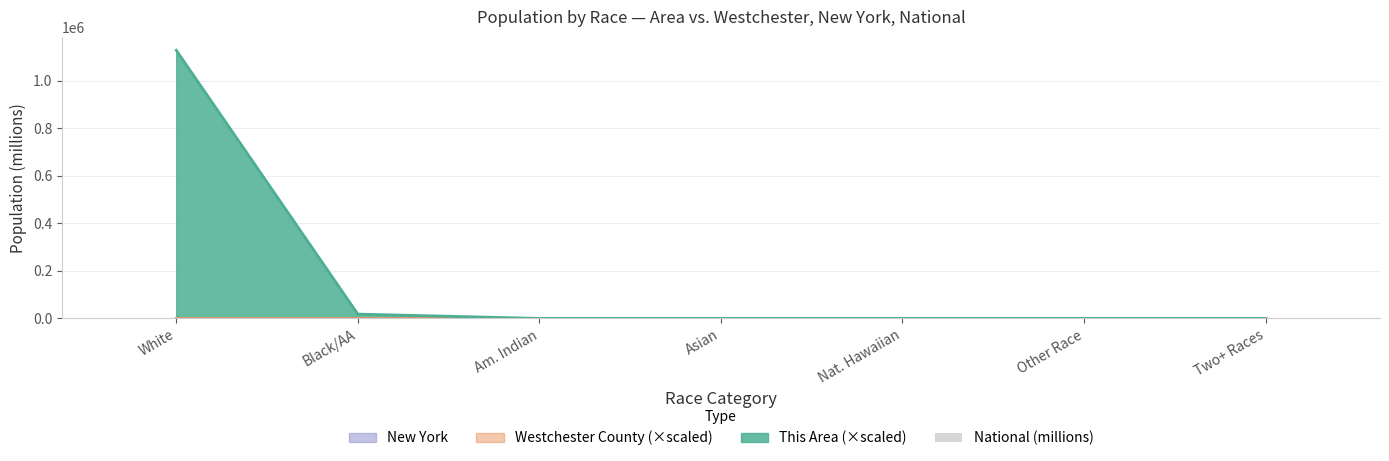

At which category does the chart reach its peak across all series?

White